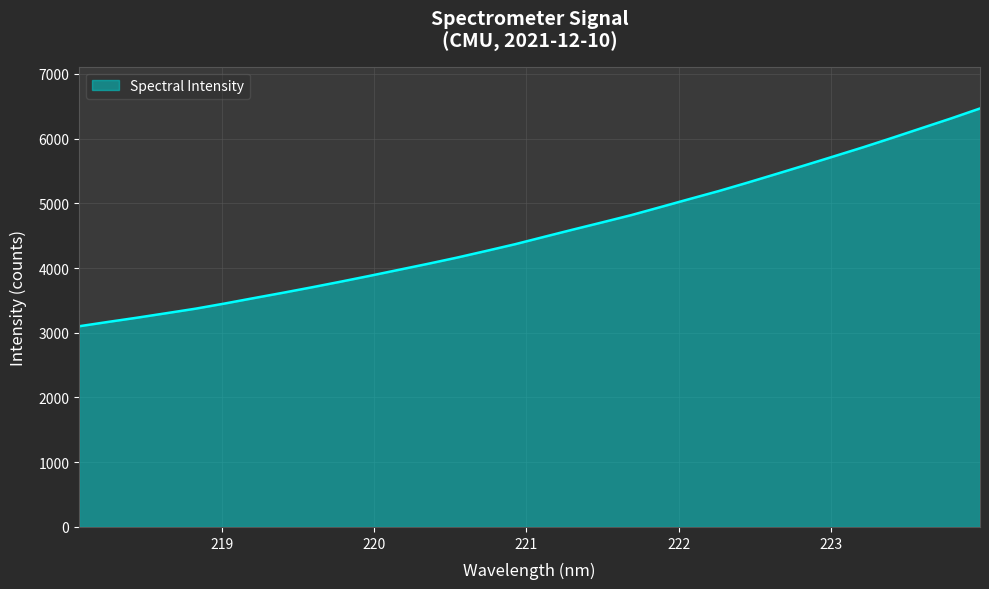

Reading right to left, transcribe all the data shown in this chart.

6464.6	6310.2	6162.4	6014.1	5868.7	5729.4	5590.9	5454.6	5319.5	5188.5	5065.8	4941.6	4818.2	4705.8	4595.3	4482.3	4368.3	4263.9	4161.3	4065.2	3972.6	3879.7	3789.4	3701.7	3616.8	3534.5	3450.9	3371.4	3301.8	3232.8	3167.3	3100.0